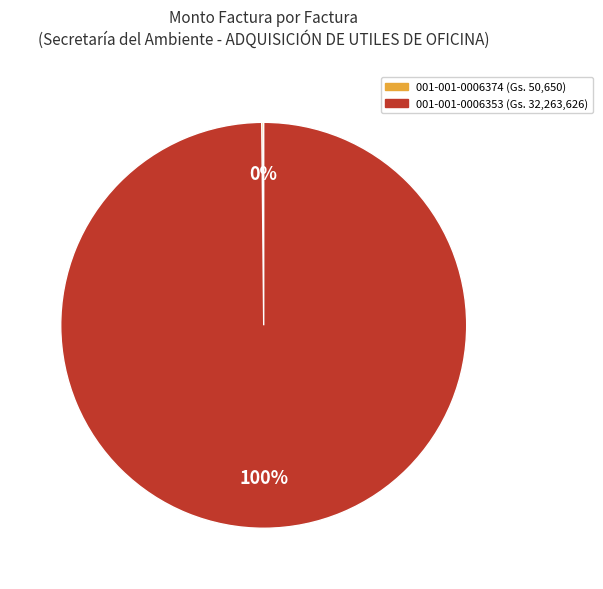

Which category has the biggest portion of the pie?

001-001-0006353